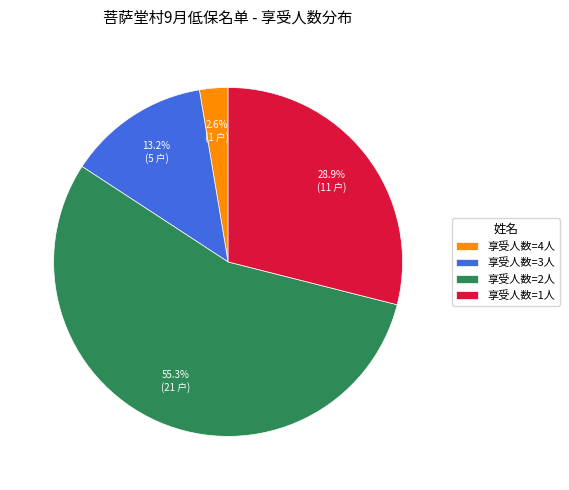

Combined, do 享受人数=4人 and 享受人数=2人 account for over 50%?

Yes